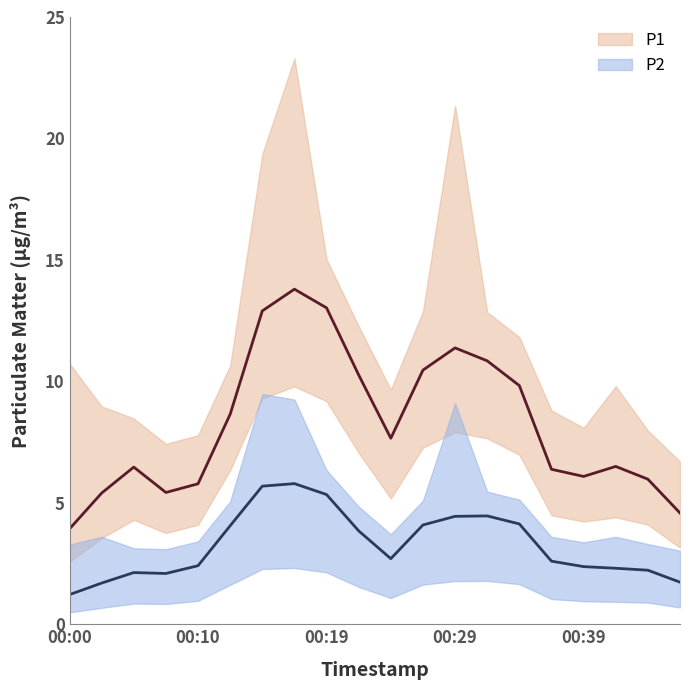

How many lines are shown in the chart?

2